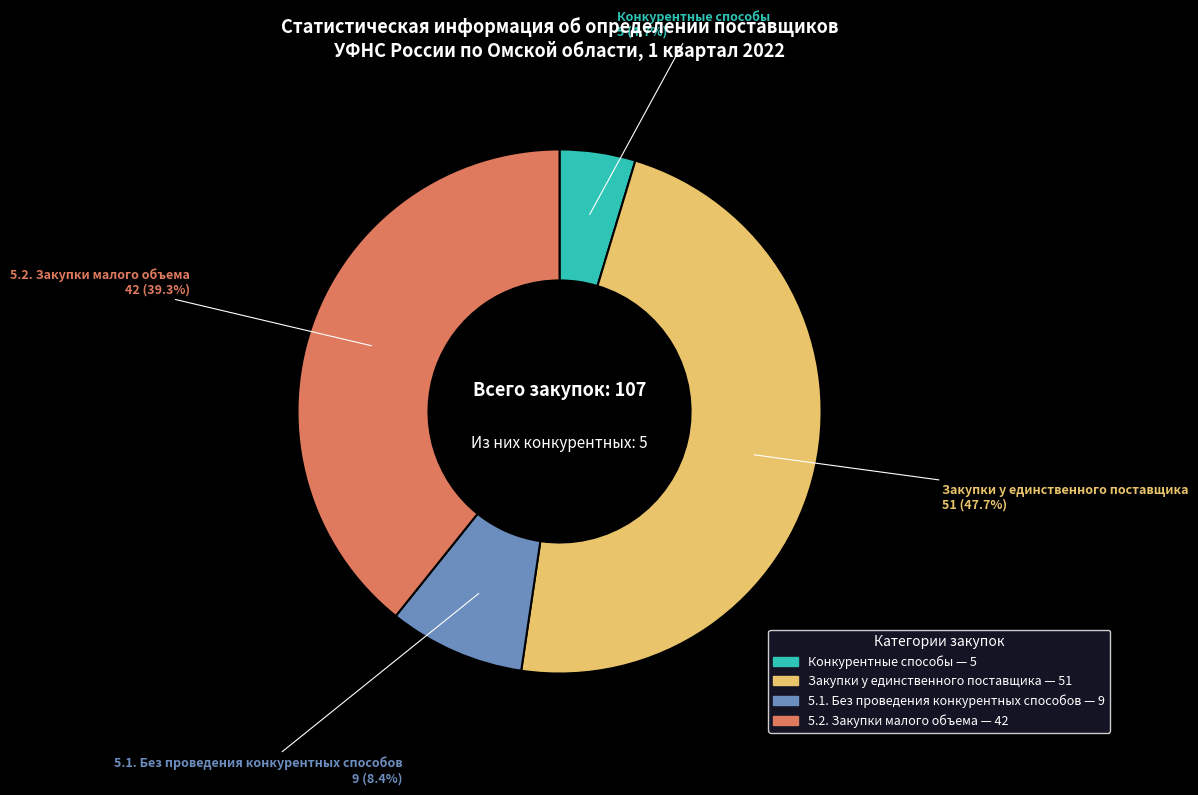

Which slice is the largest?

Закупки у единственного поставщика